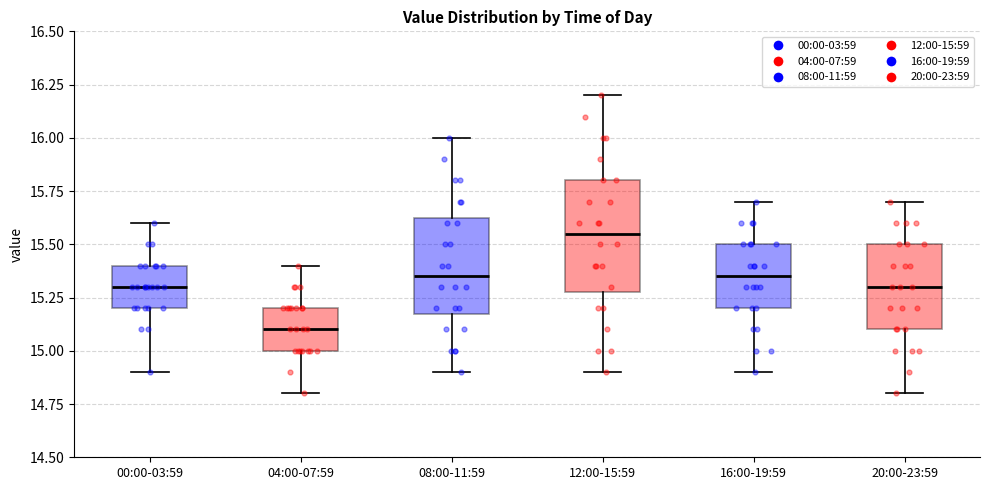

Which box's median line is the highest?

12:00-15:59